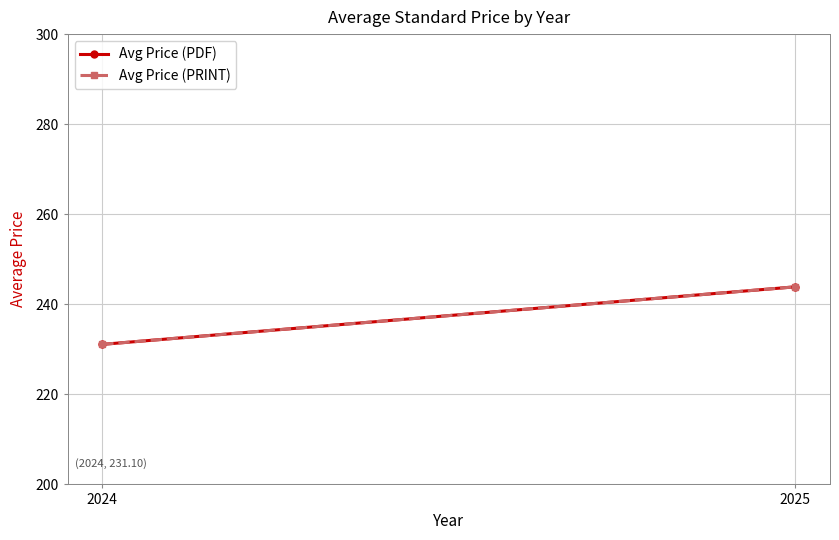

Is it true that Avg Price (PDF) equals 399.2 at 2025?

False